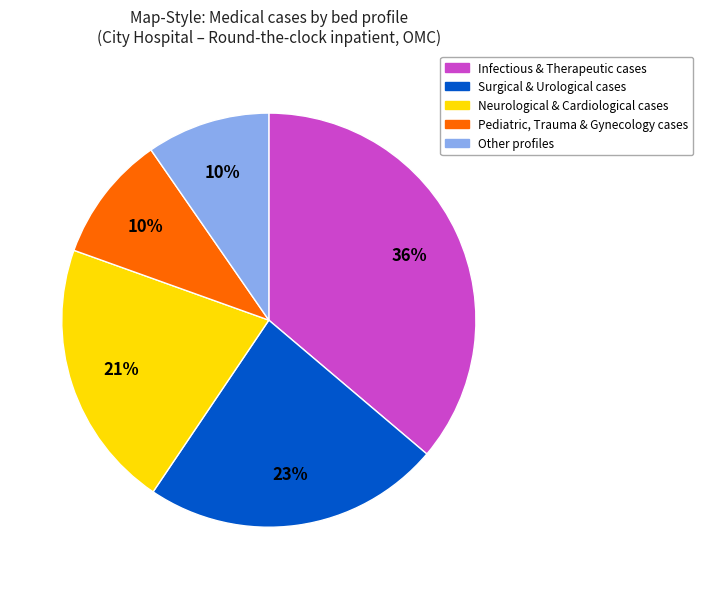

Is there a majority slice in this chart?

No